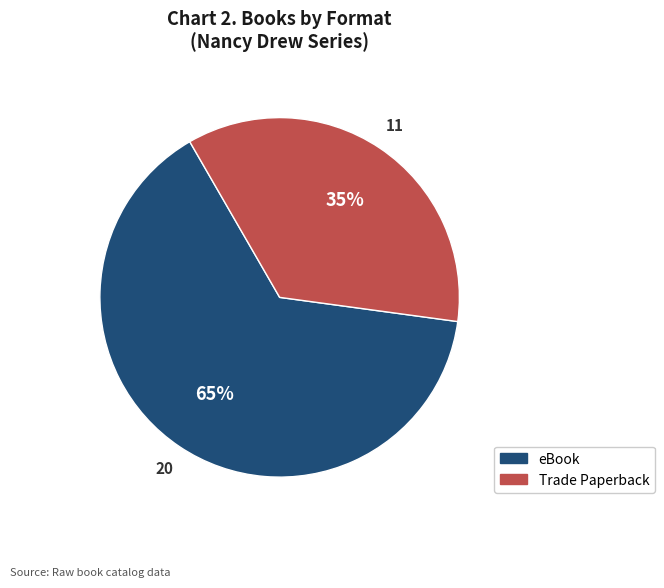

Do Trade Paperback and eBook together represent more than half of the pie?

Yes